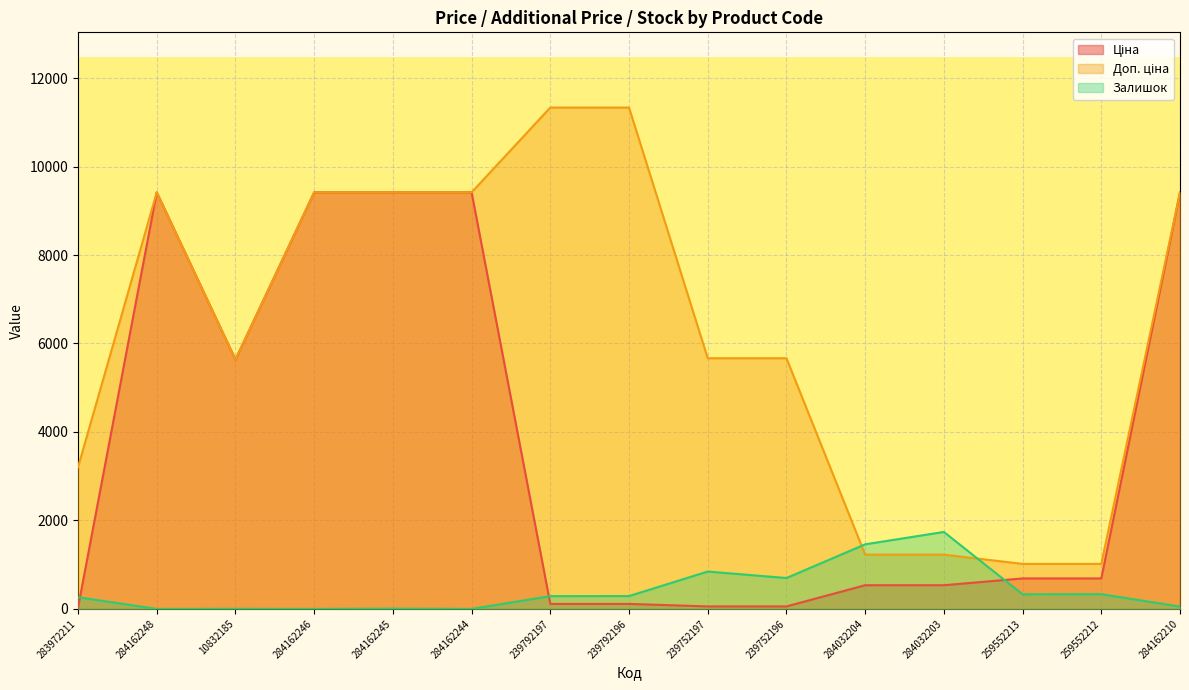

The Залишок series shows 0.0 at 284162244. True or false?

True